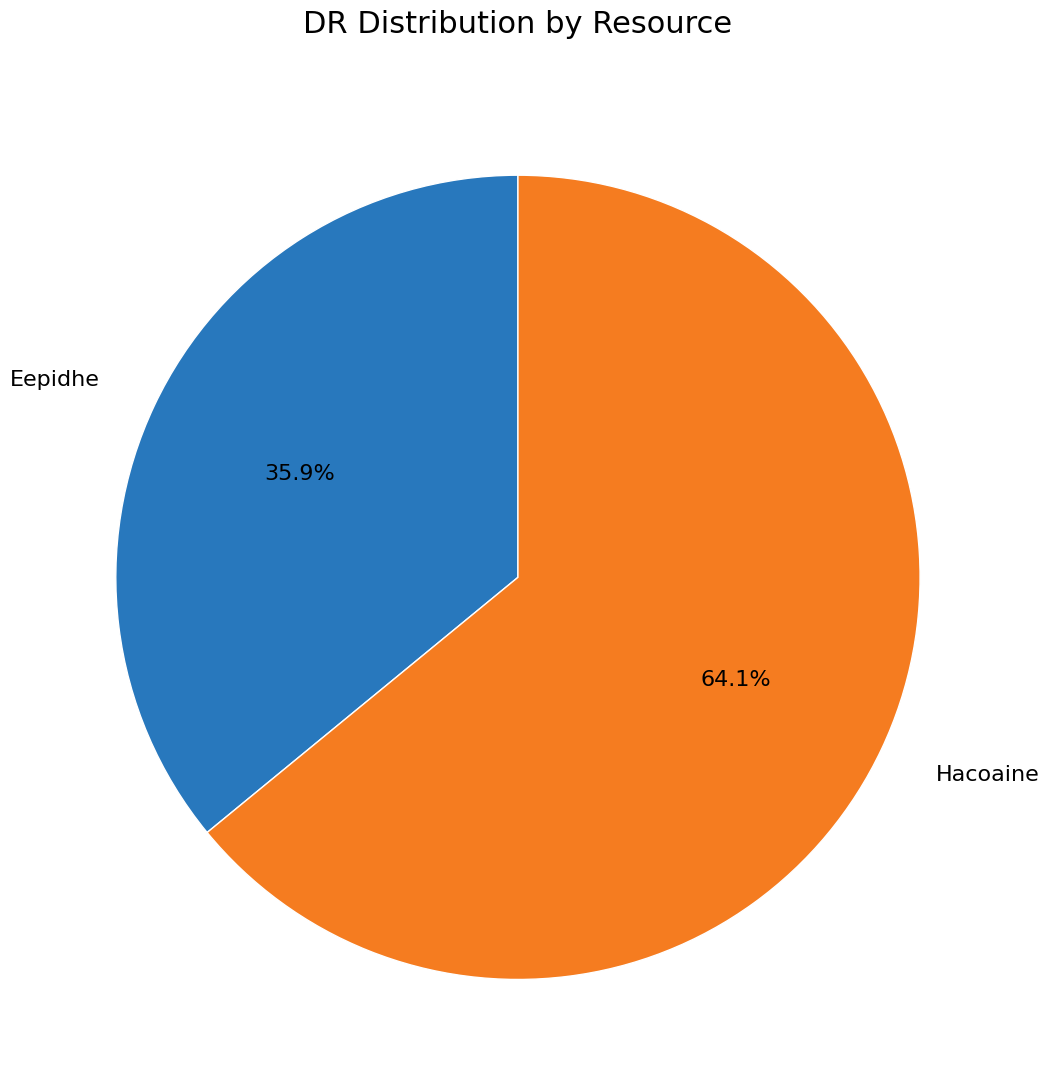

Which slice represents more than half of the pie?

Hacoaine